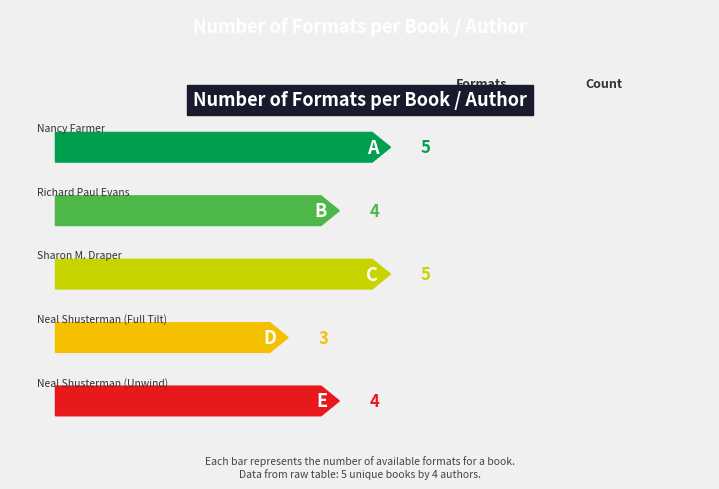

Rank the categories by value from lowest to highest.

Neal Shusterman (Full Tilt), Richard Paul Evans, Neal Shusterman (Unwind), Nancy Farmer, Sharon M. Draper